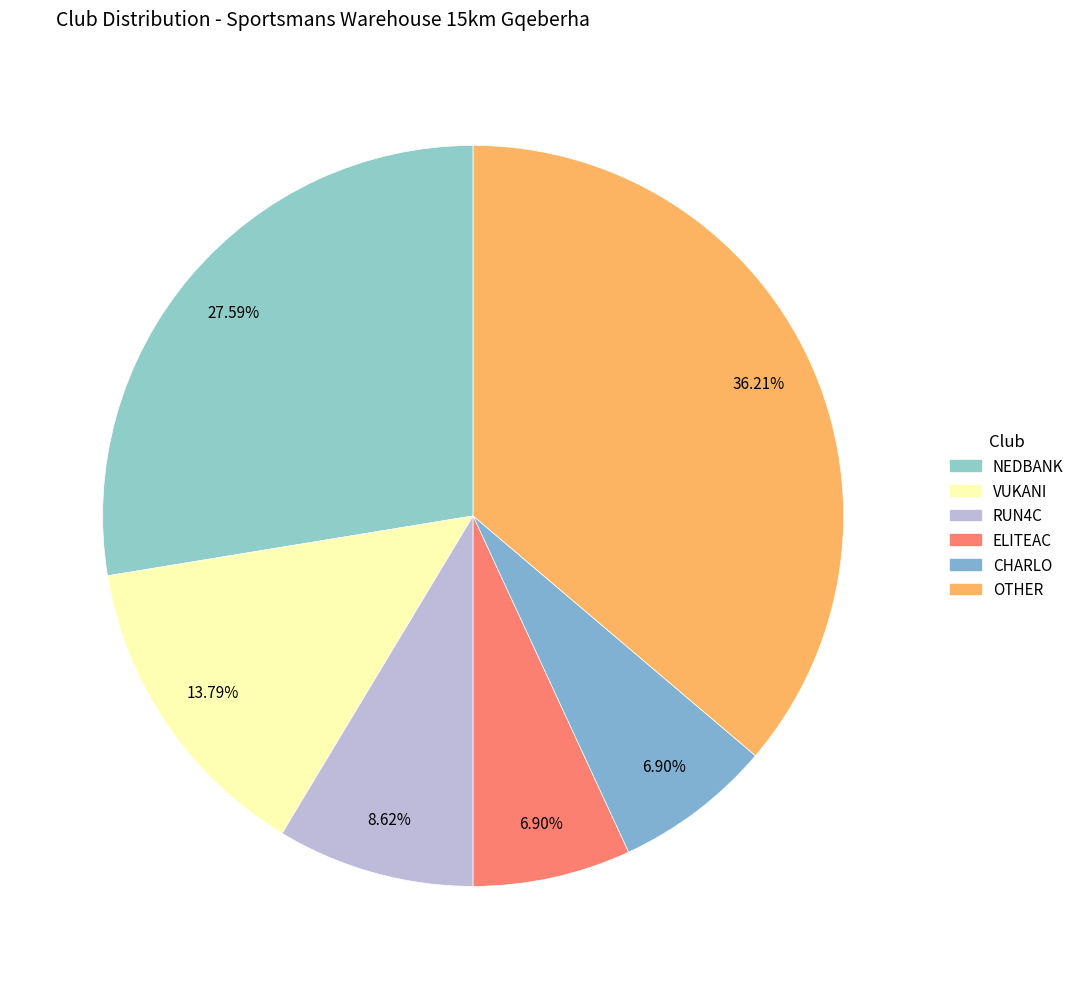

What is the largest slice in the pie chart?

OTHER